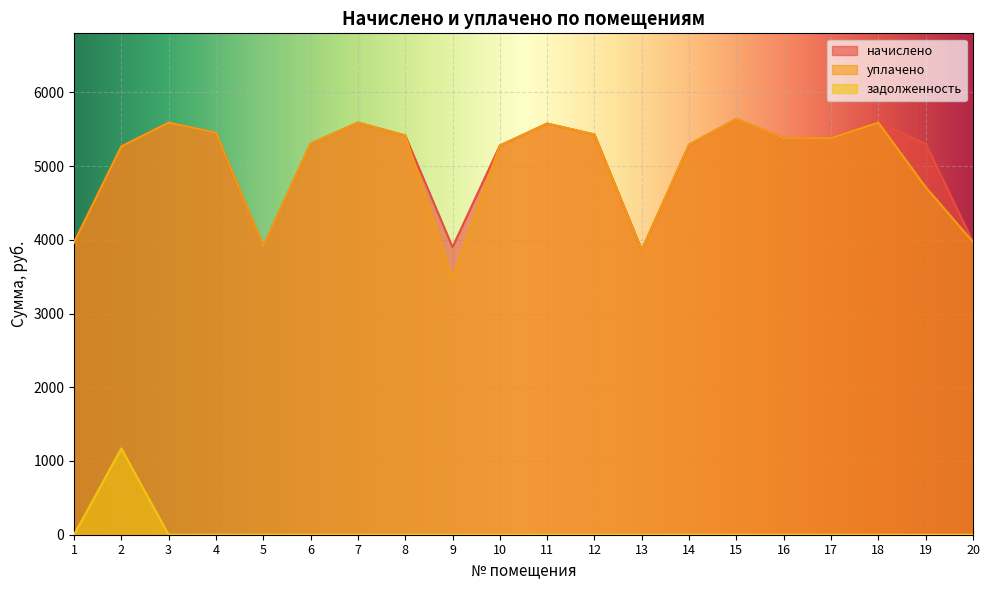

The value of начислено at 17 is 5377.9. True or false?

True